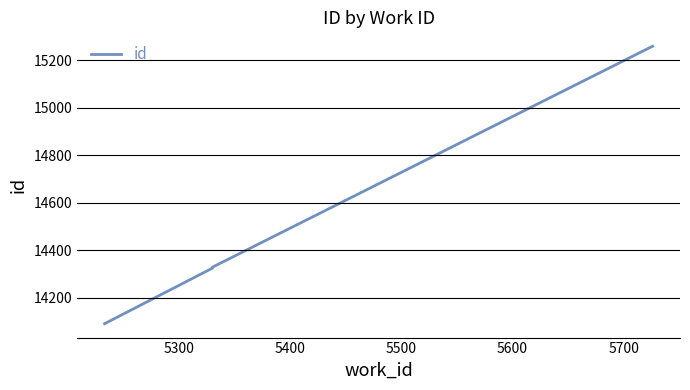

Is it true that the value at 5500 is 20733?

False